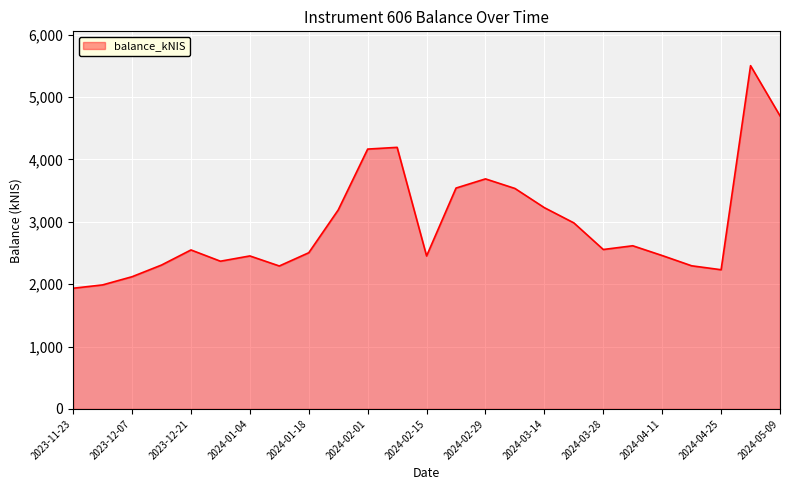

What is the greatest value displayed?

5504.4